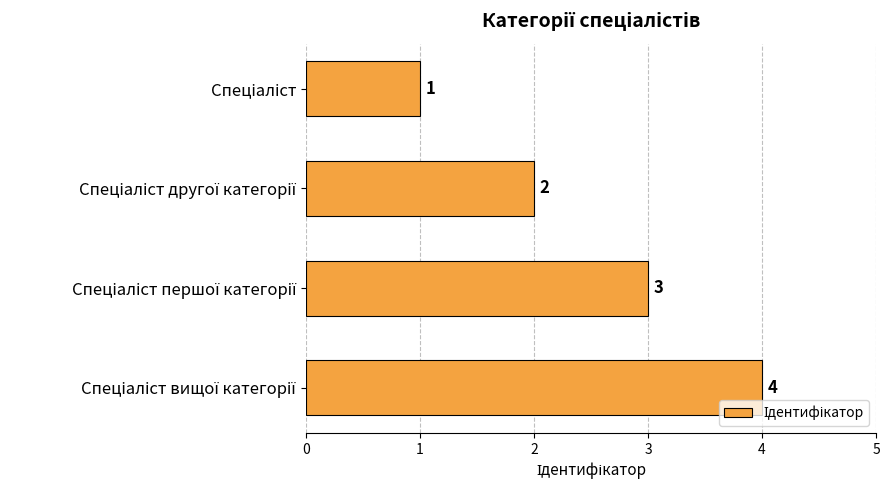

What is the value of the 3rd bar from the top?

3